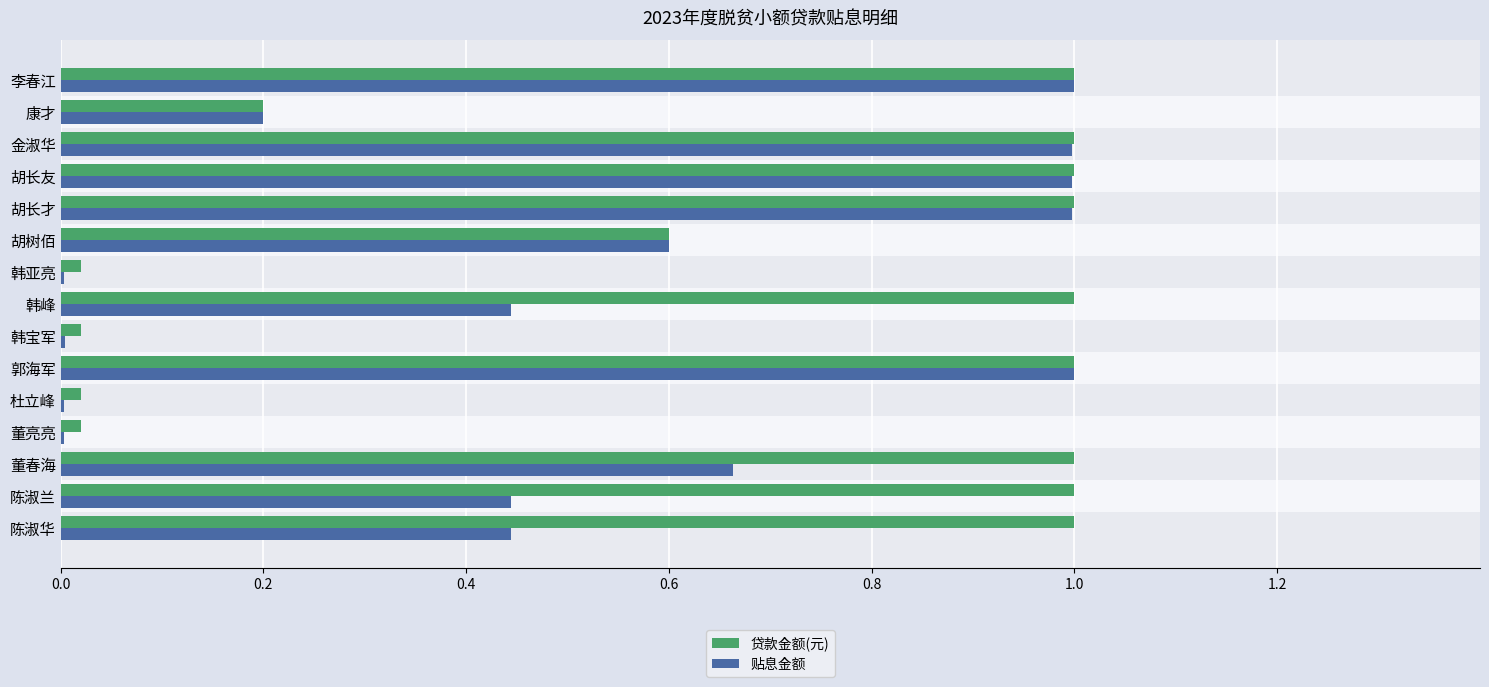

What is the value of the 贴息金额 bar at the 1st from the left?

0.4